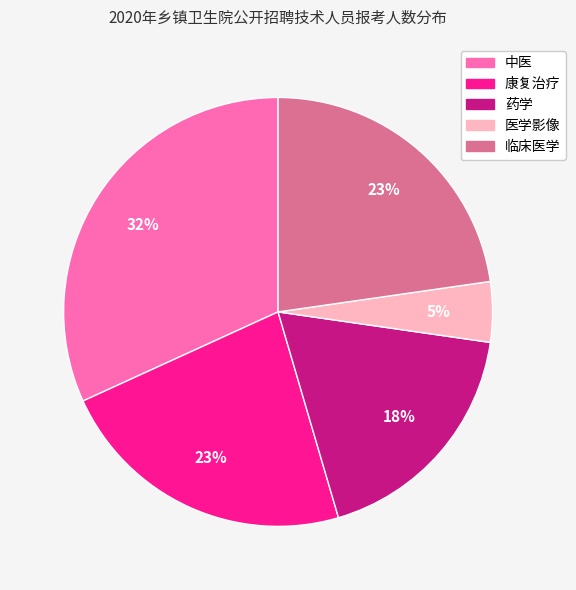

Do 医学影像 and 中医 together represent more than half of the pie?

No